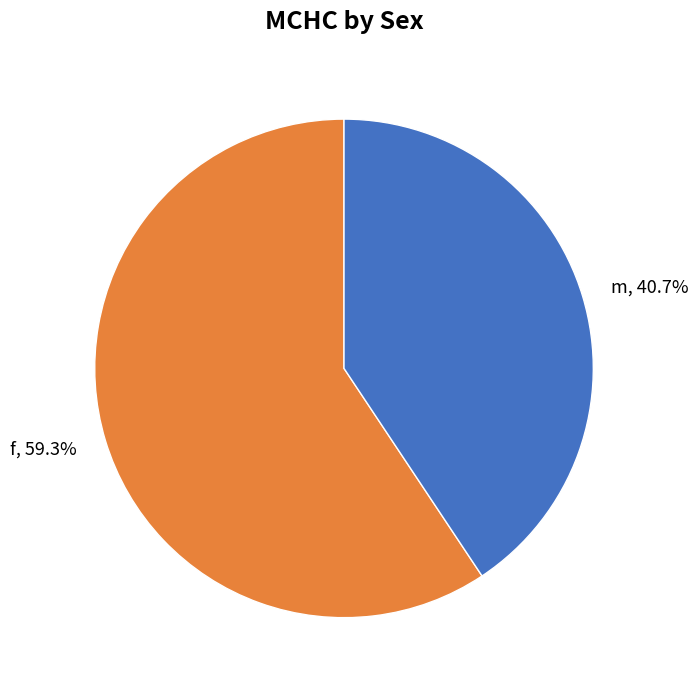

Is the sum of f and m greater than half?

Yes